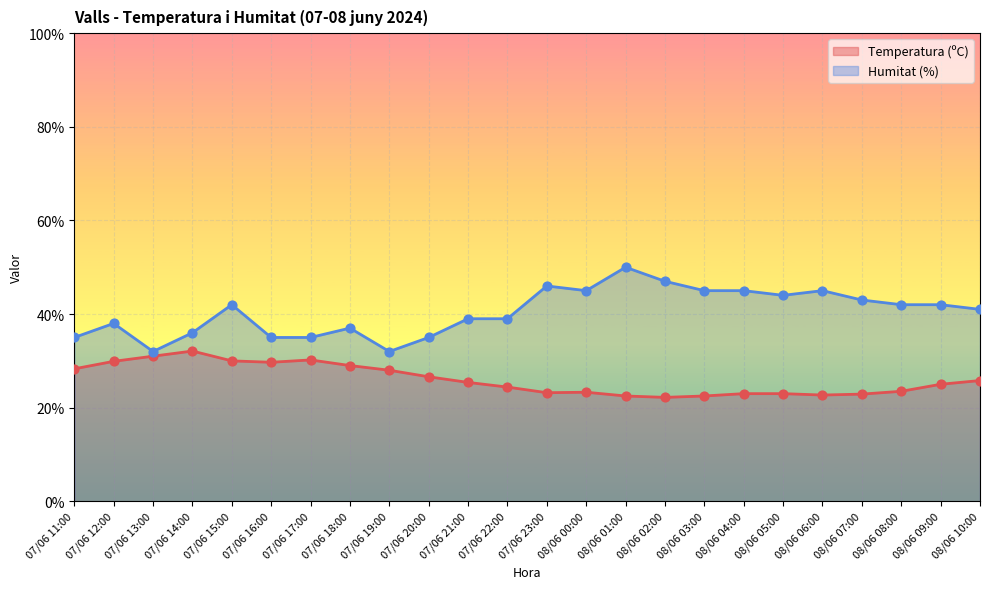

Which series has the widest spread of Y values?

Humitat (%)